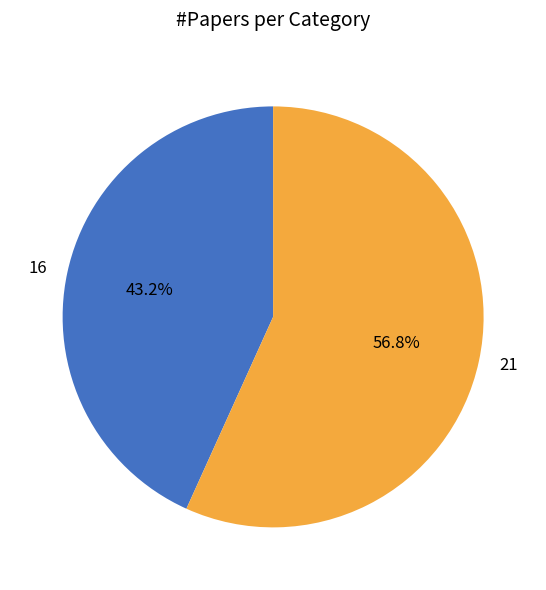

Which slice represents more than half of the pie?

21